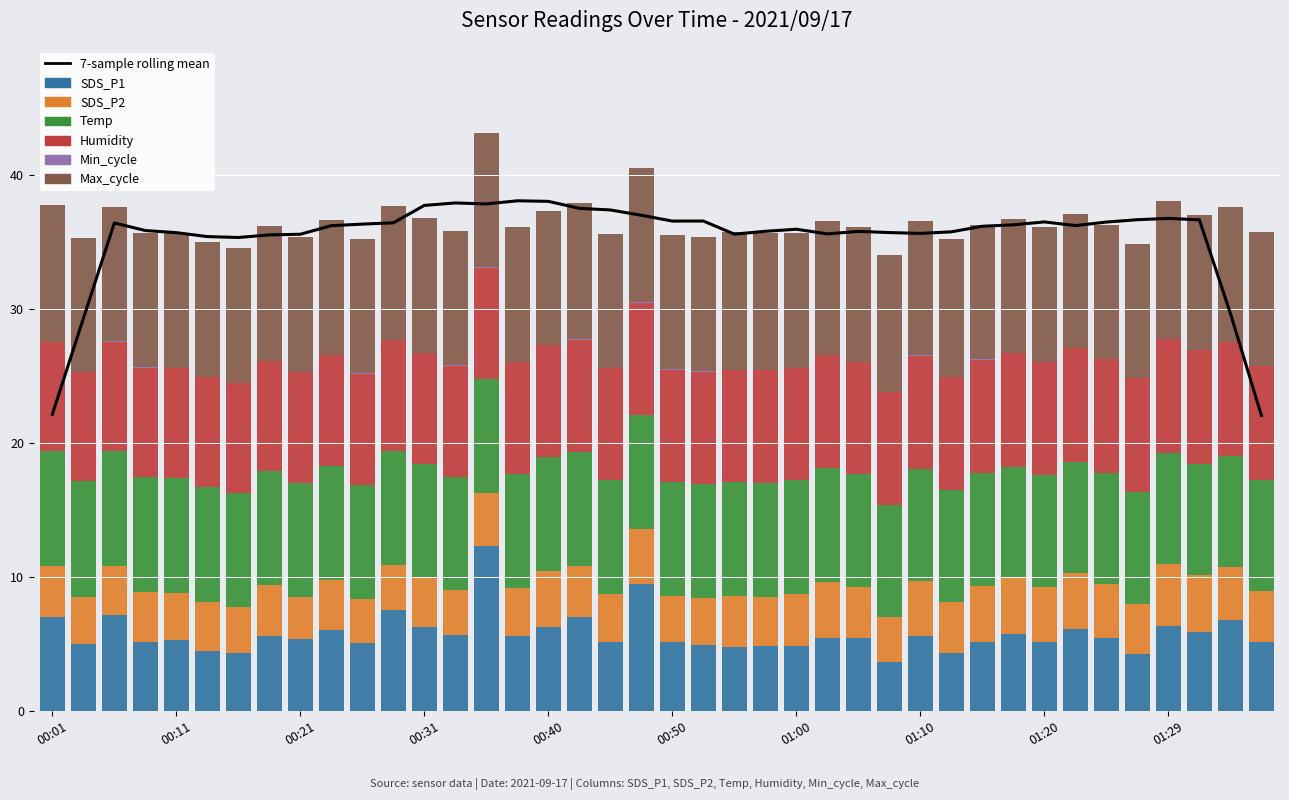

What is the maximum value shown in the chart?

12.3